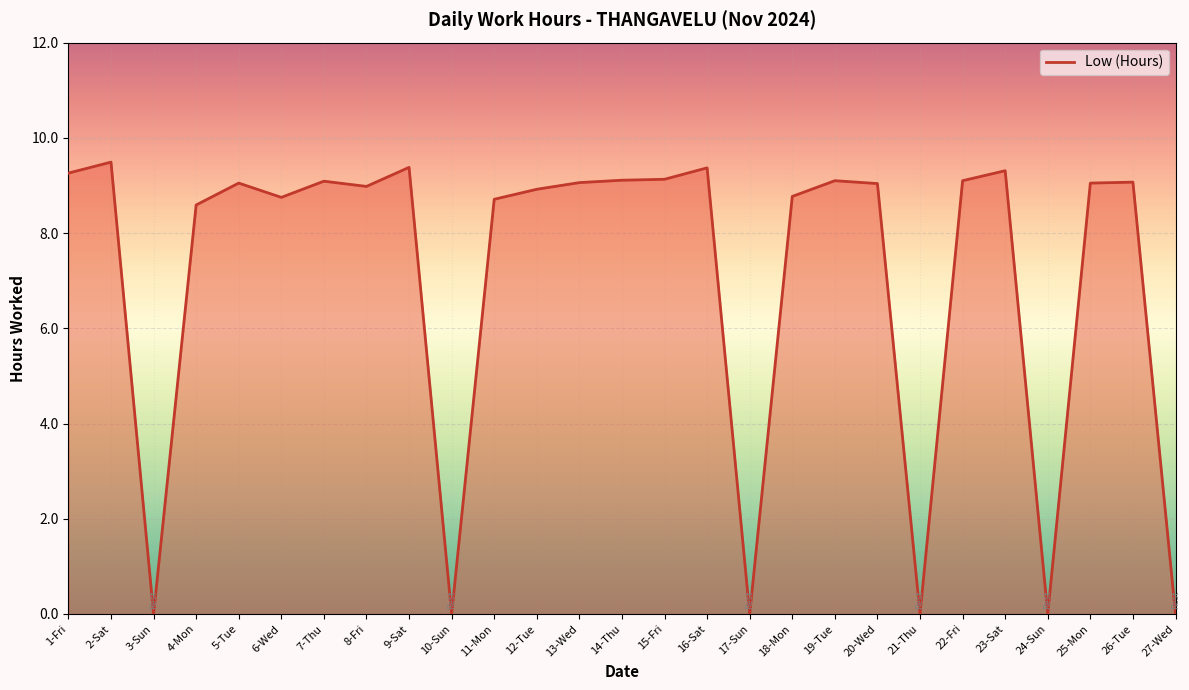

What is the ratio of the value at 9-Sat to the value at 19-Tue?

1.0